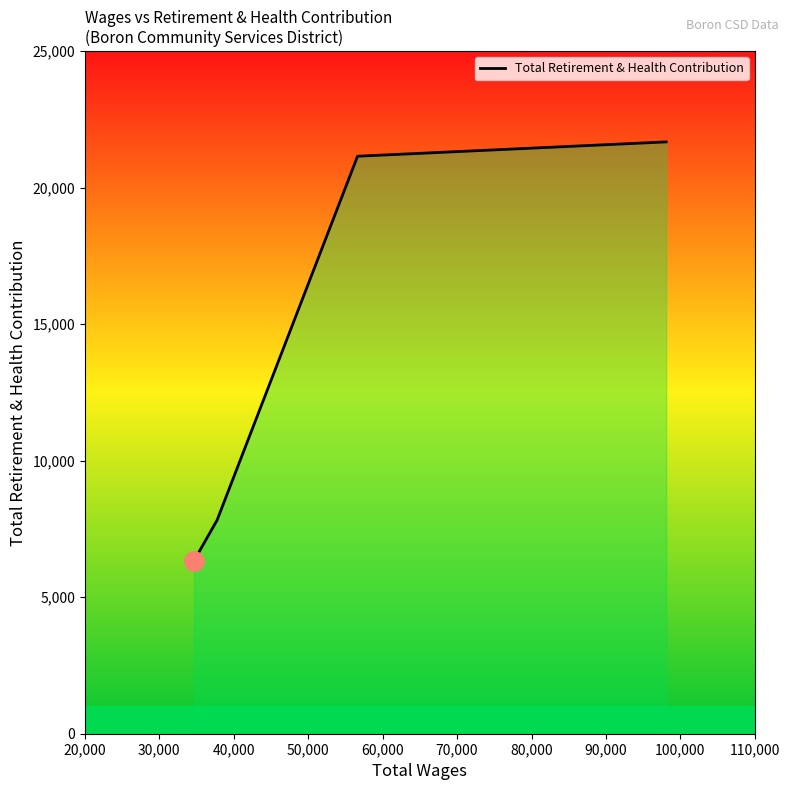

What is the average value?

14247